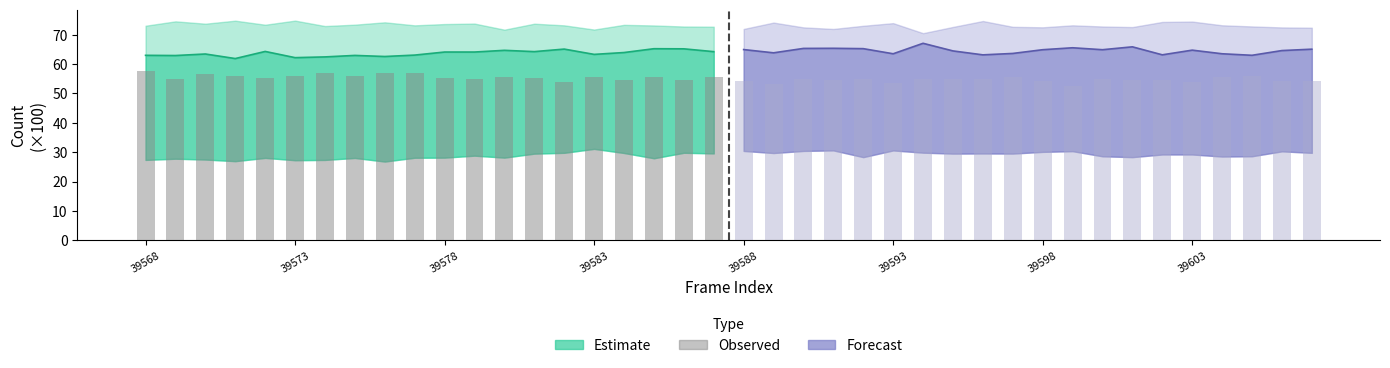

At which label does the data first exceed 55?

39568